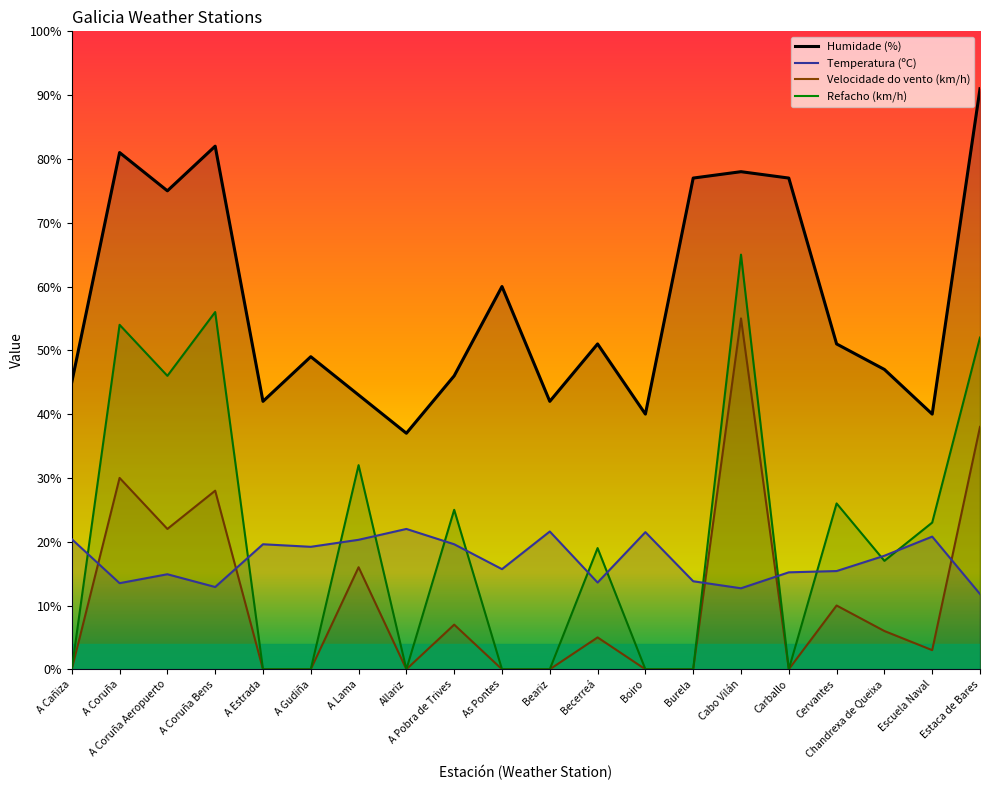

How many interior local valleys does the Refacho (km/h) series have?

4